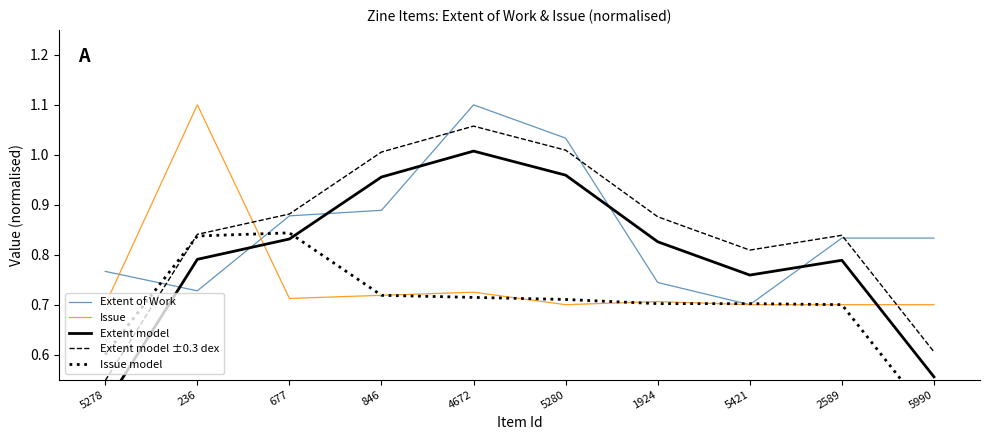

Does the chart display data point markers on the line(s)?

No